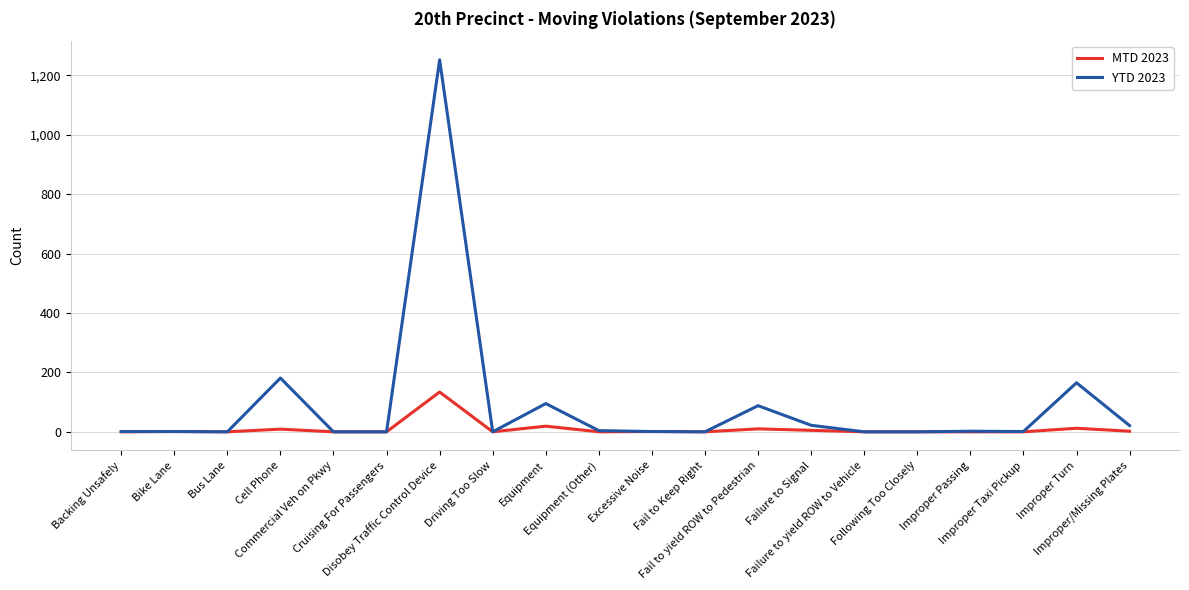

The value of MTD 2023 at Driving Too Slow is 42. True or false?

False